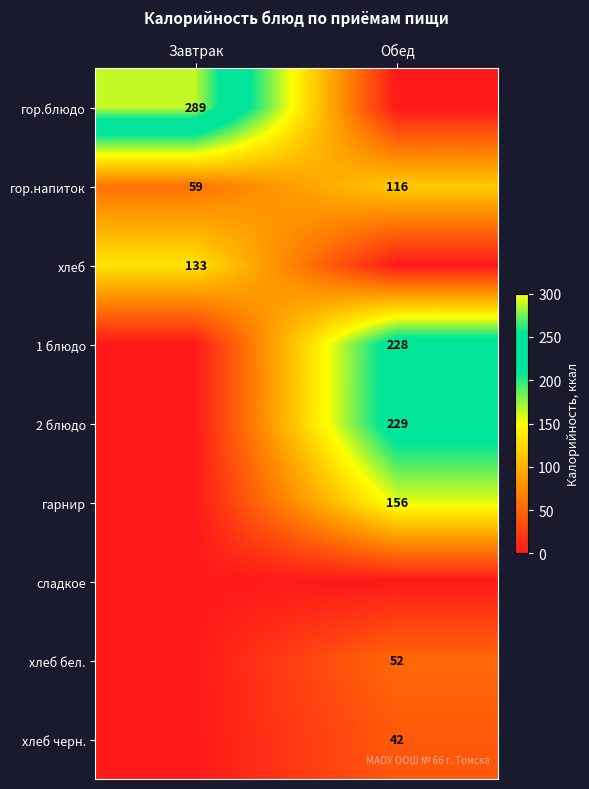

Count the number of data series in this chart.

9